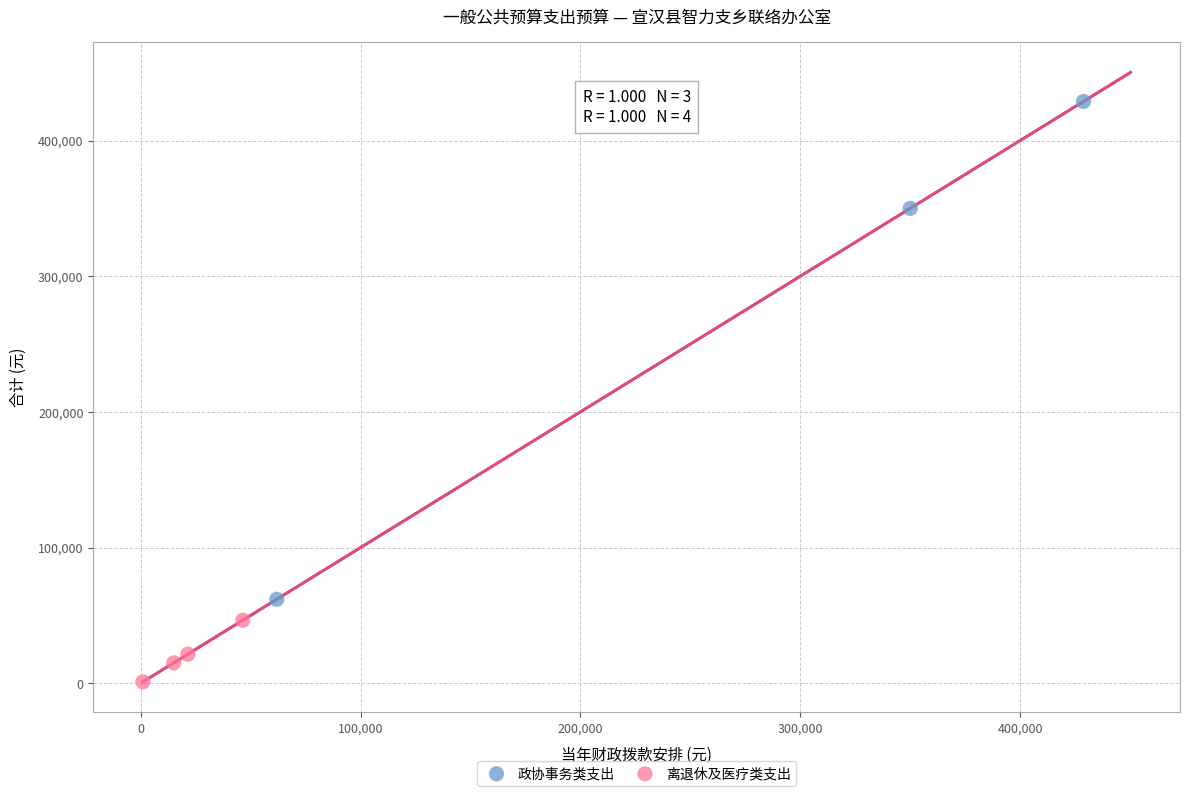

Which series contains the lowest Y value?

离退休及医疗类支出